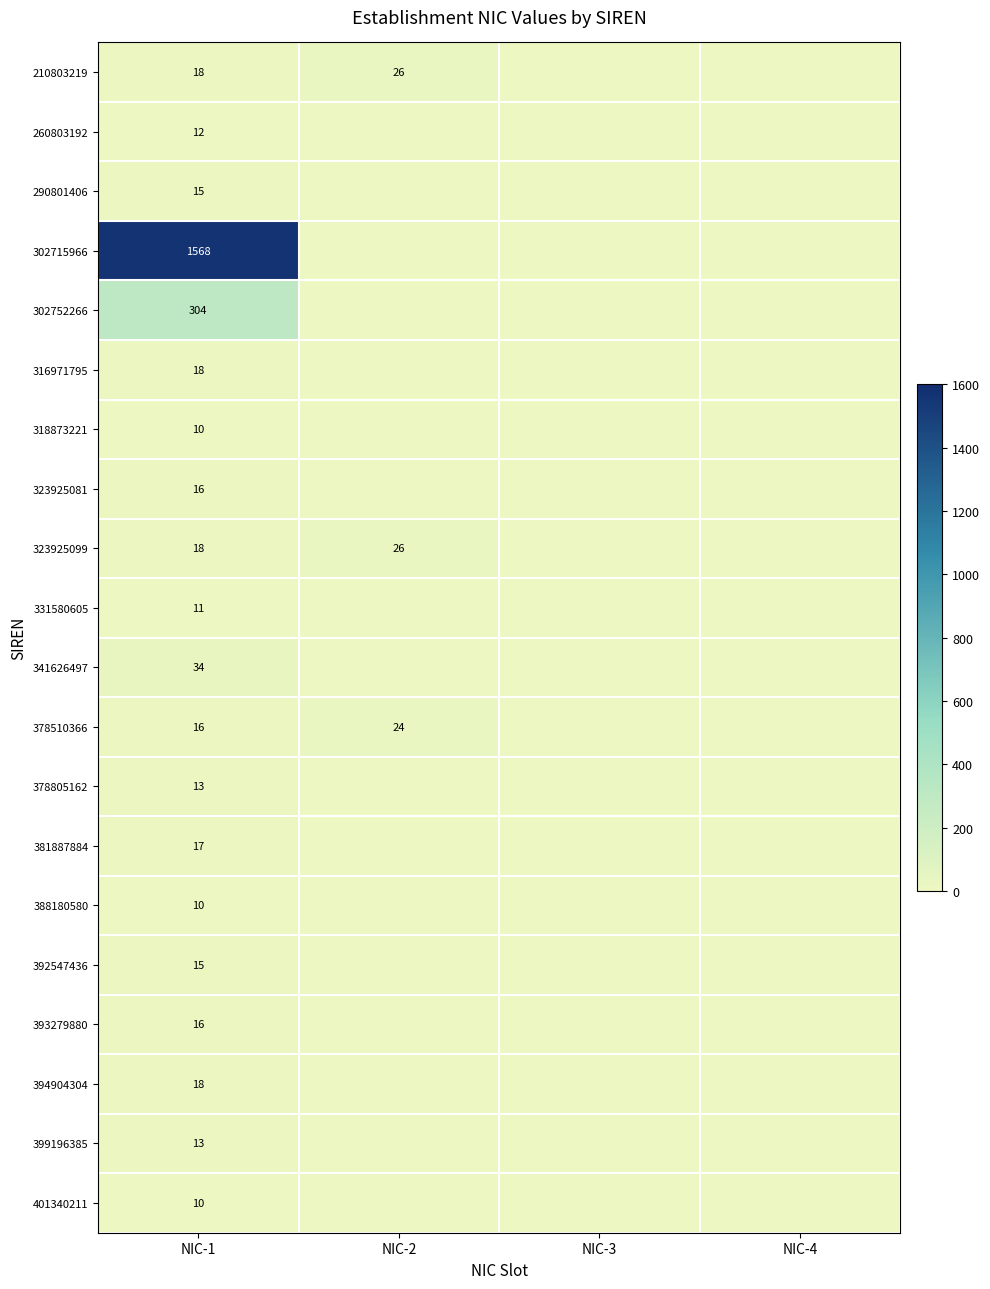

What is the total value across all series at NIC-1?

2152